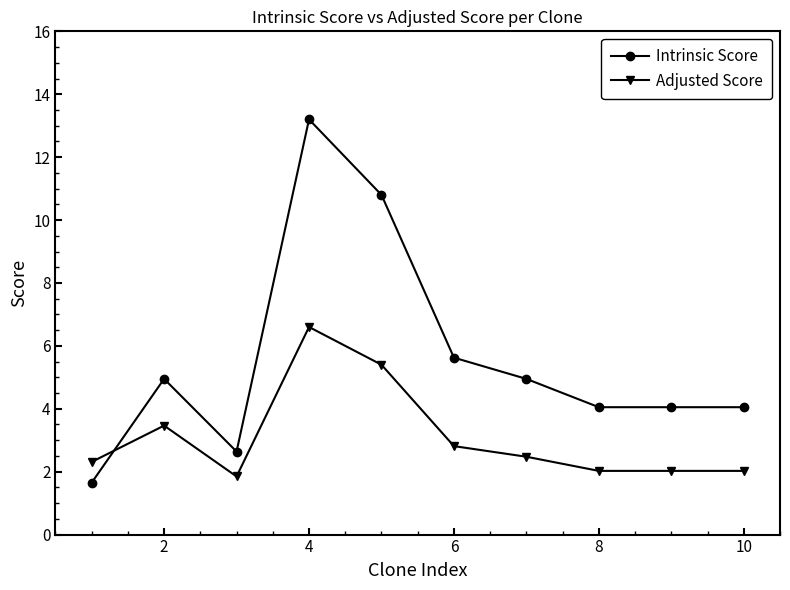

What is the value of the Adjusted Score point at the 3rd from the left?

1.8